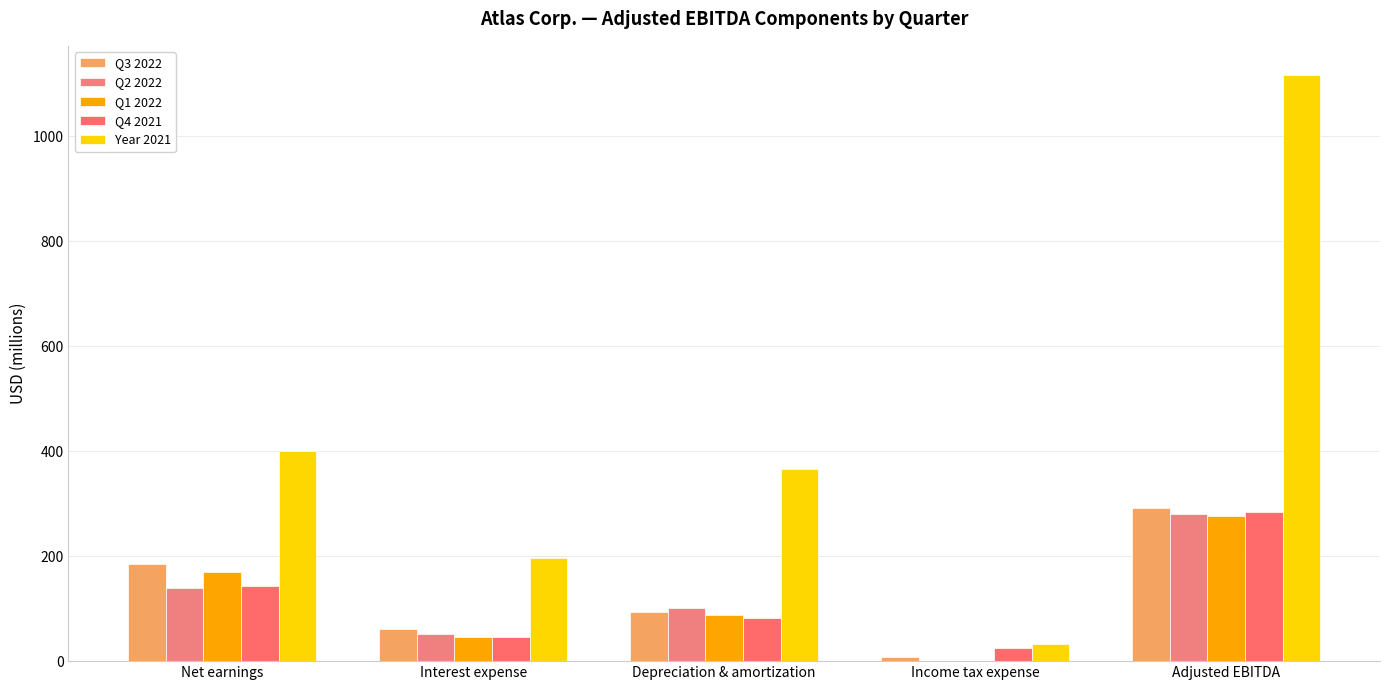

What is the difference between the highest and lowest values at Adjusted EBITDA?

839.1